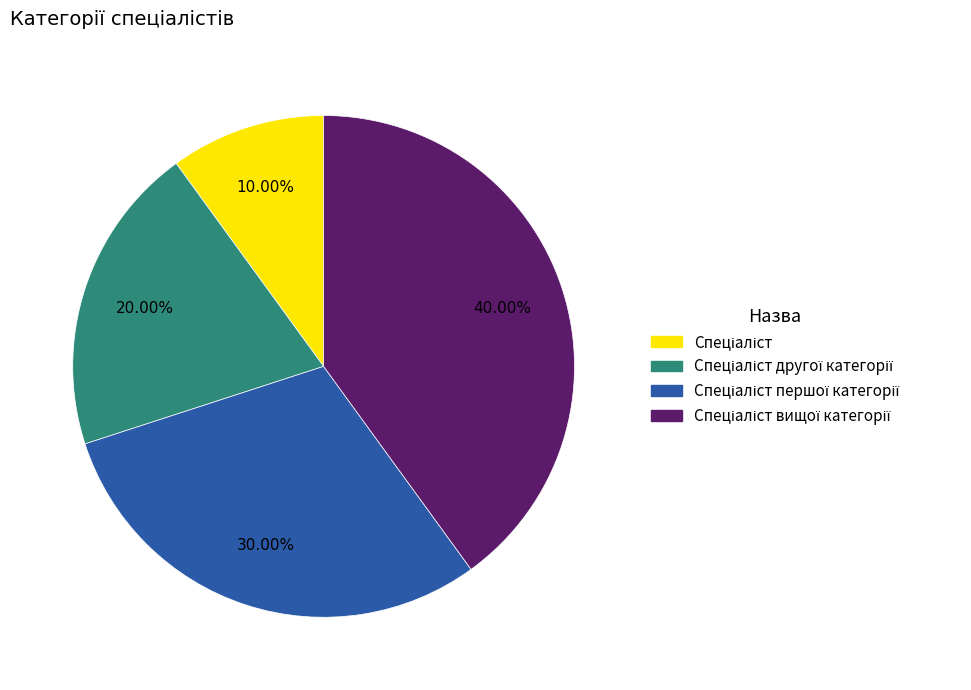

Does any single category account for the majority?

No